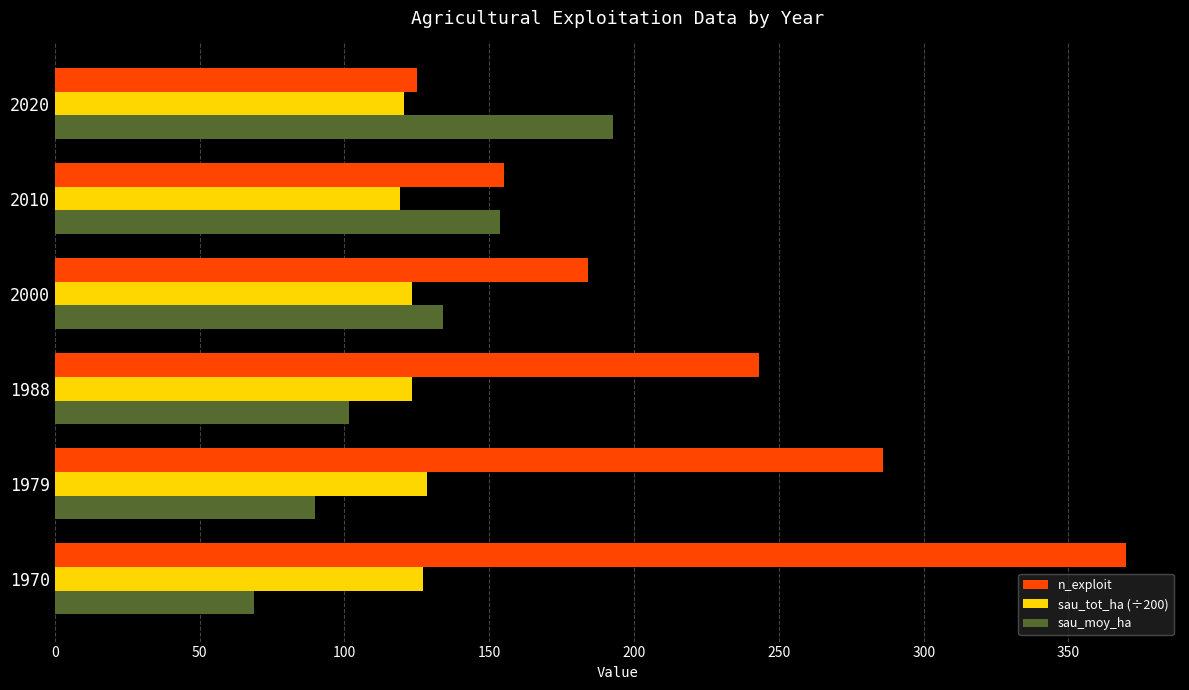

Which series has the largest range (max minus min)?

n_exploit